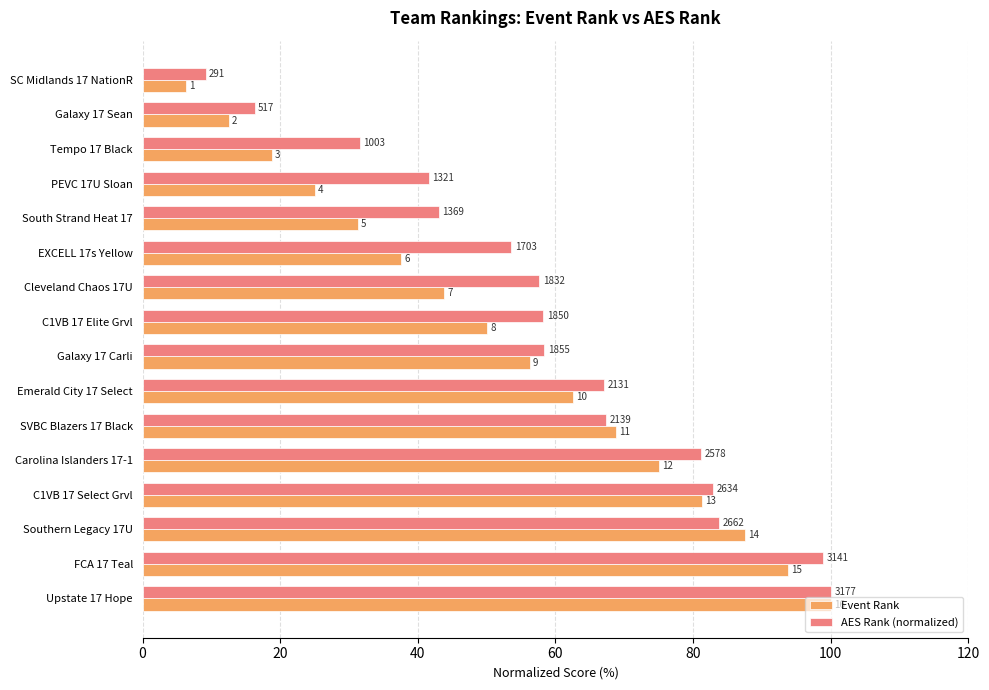

What are all the series names shown in the legend?

Event Rank, AES Rank (normalized)